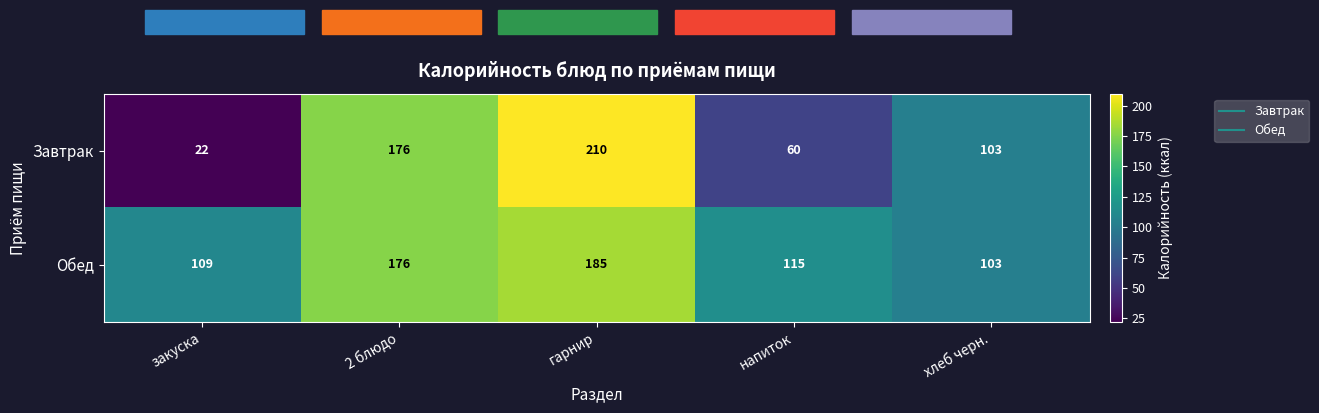

Which series changed the most between гарнир and напиток?

Завтрак